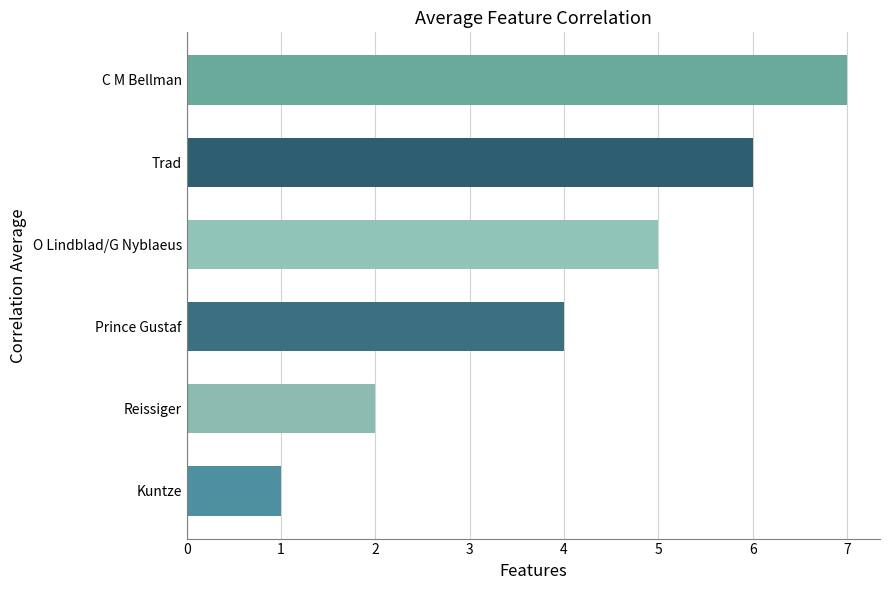

What is the difference between the second highest and second lowest values?

4